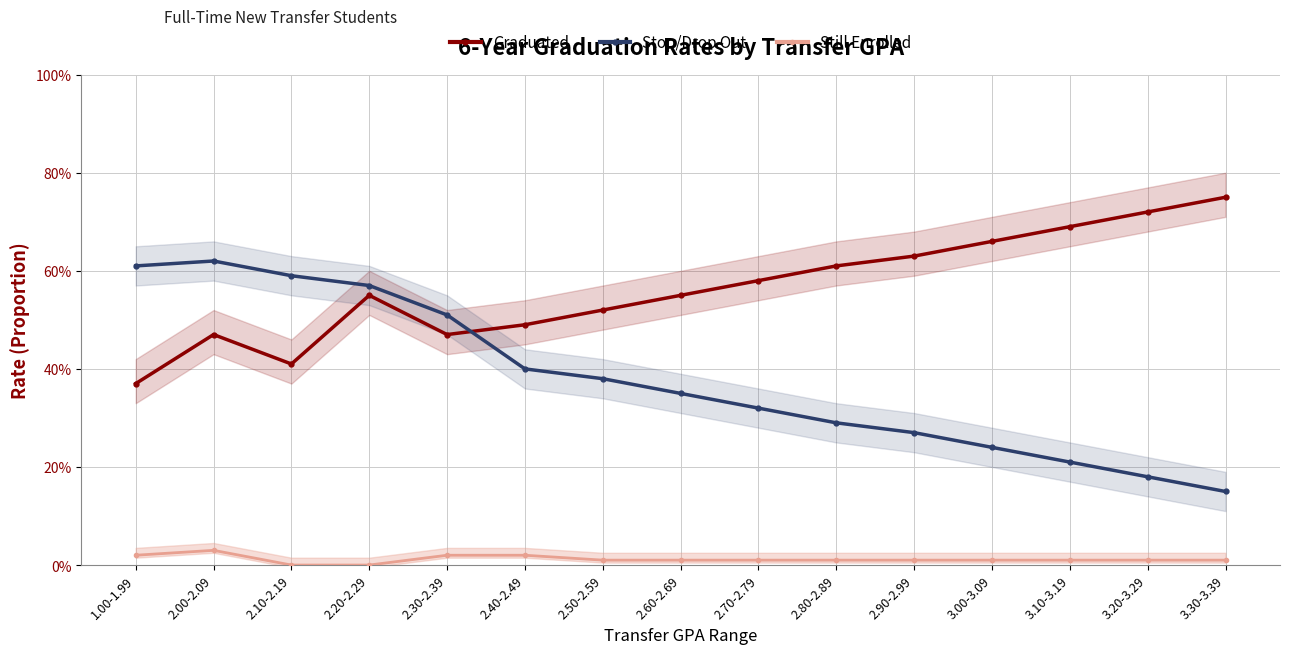

At how many categories does at least one series exceed 0?

15